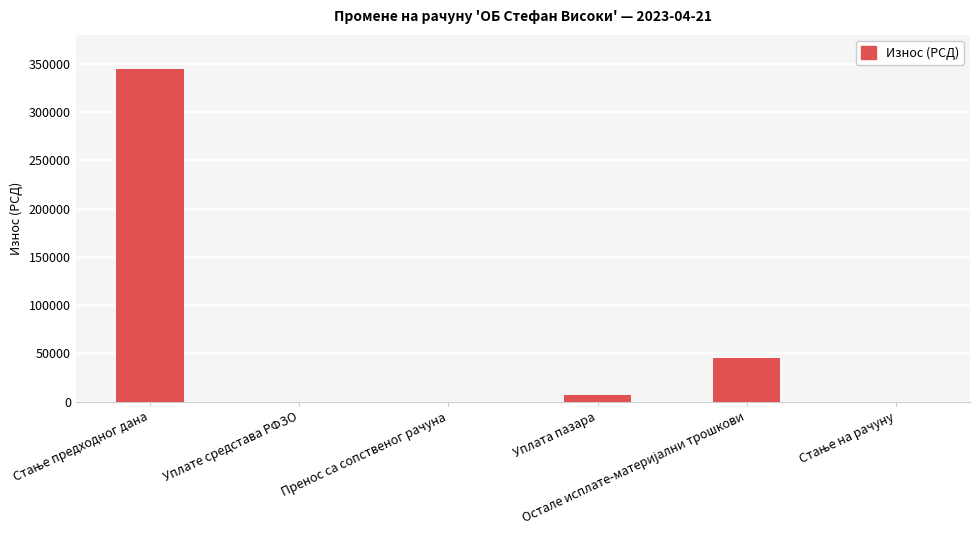

How many series are shown in this chart?

1